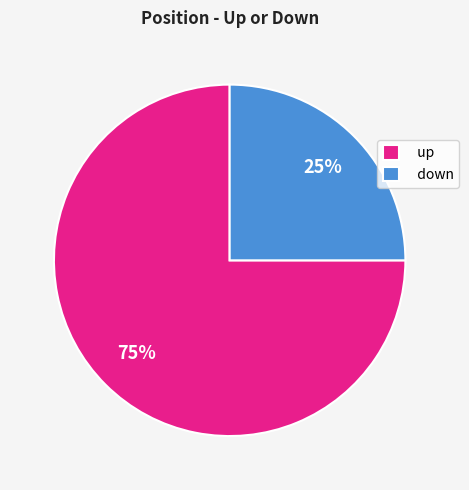

What percentage is the down slice, to the nearest percent?

25%